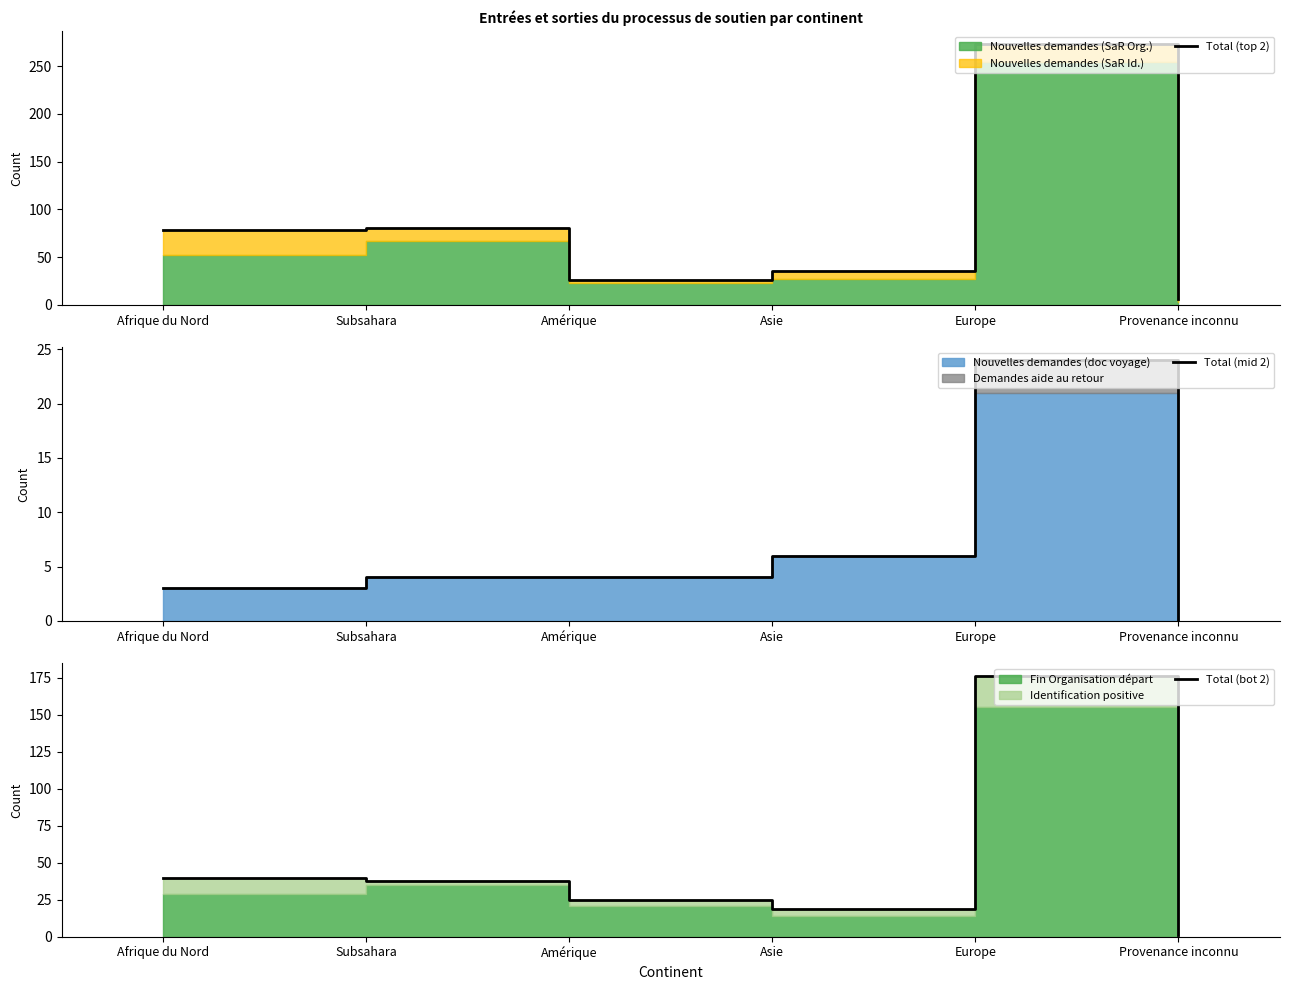

How many data points in Total (mid 2) are above 4?

2